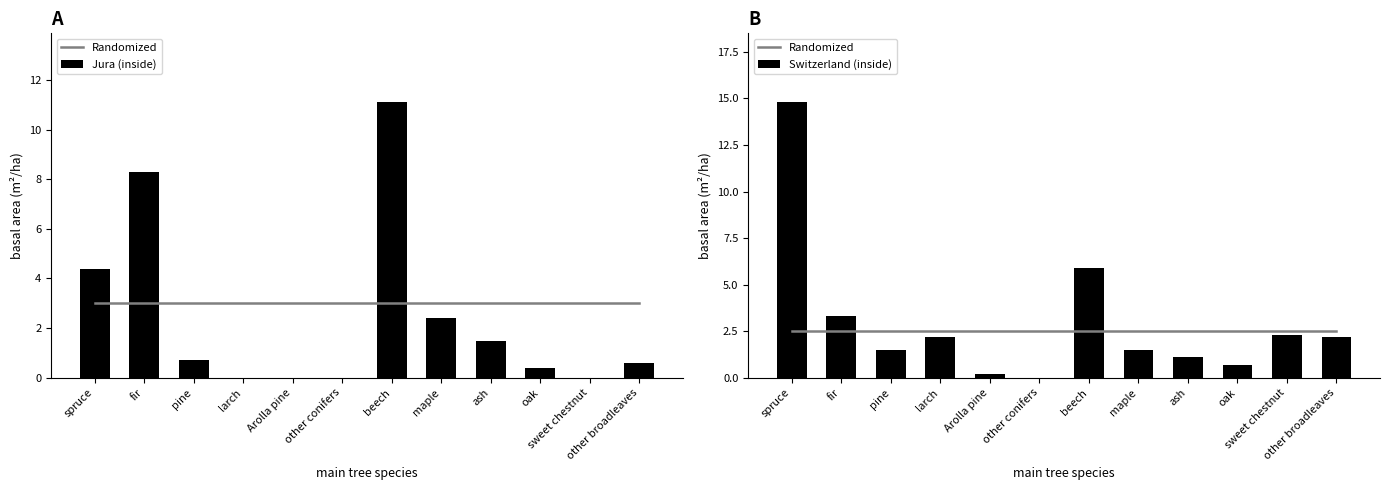

Which category has the highest value in the Randomized series?

spruce